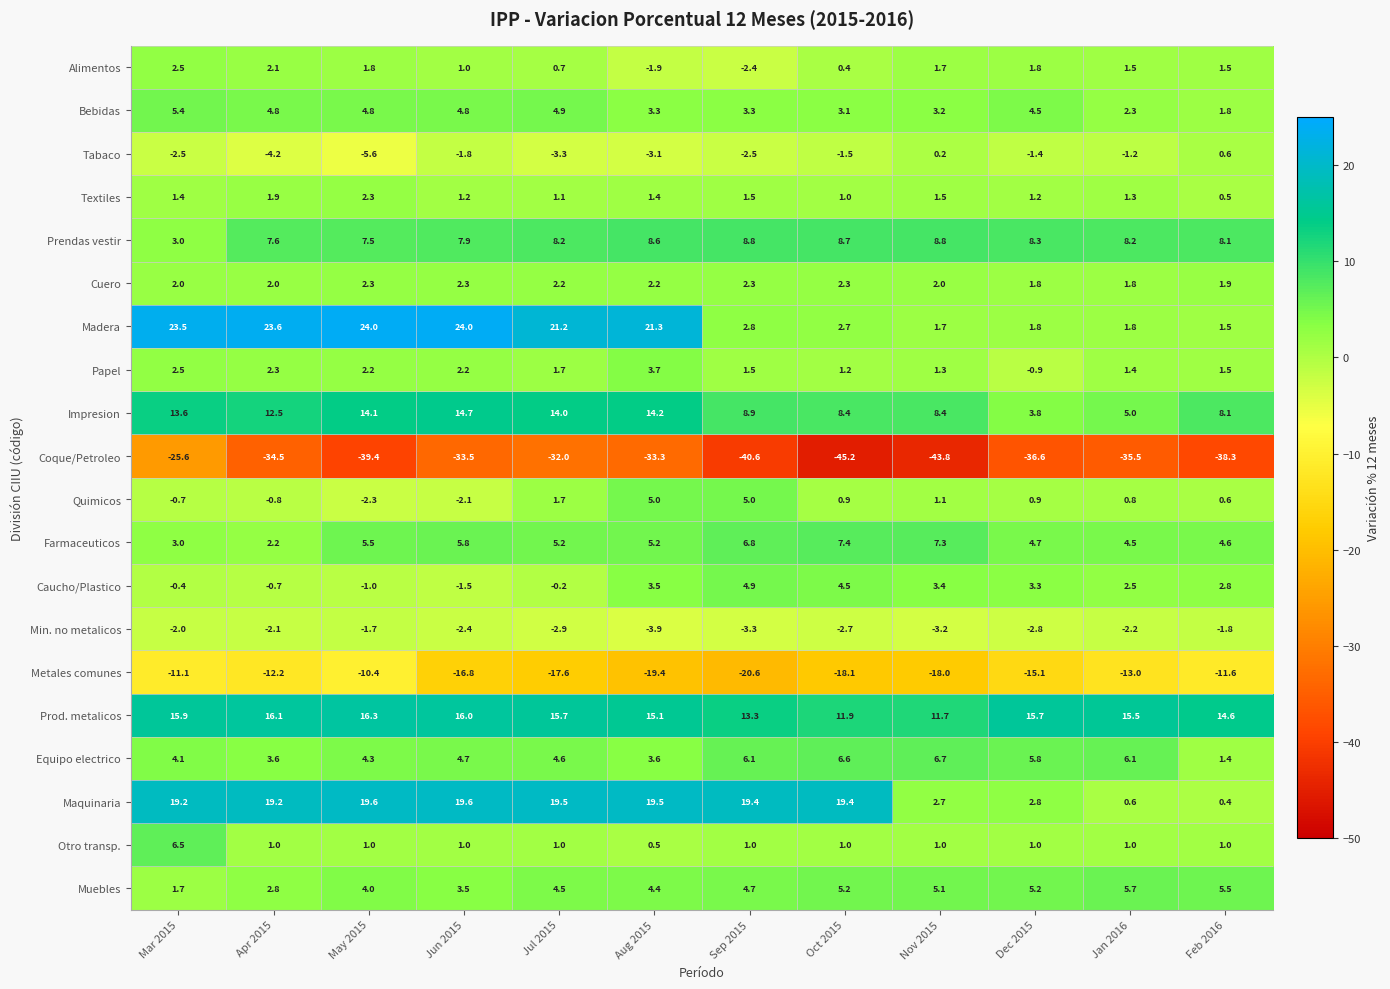

What is the difference between the maximum and minimum values in the Equipo electrico series?

5.3